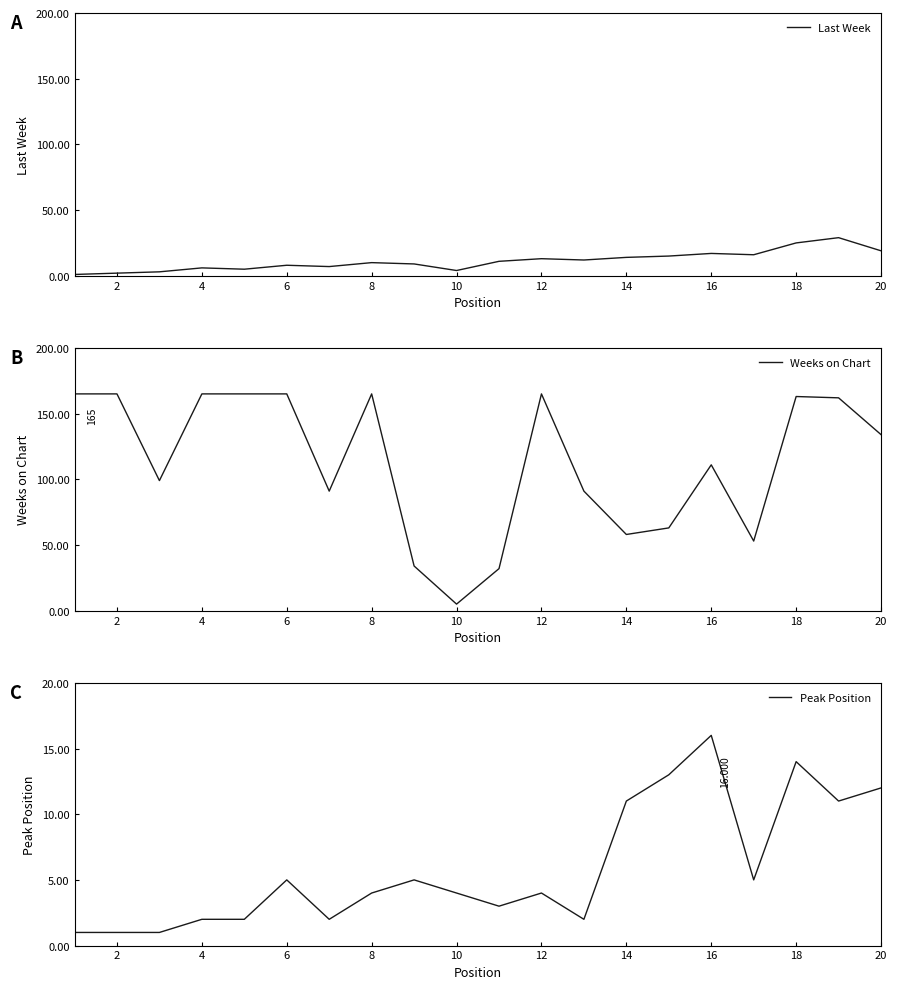

What are all the series names shown in the legend?

Last Week, Weeks on Chart, Peak Position